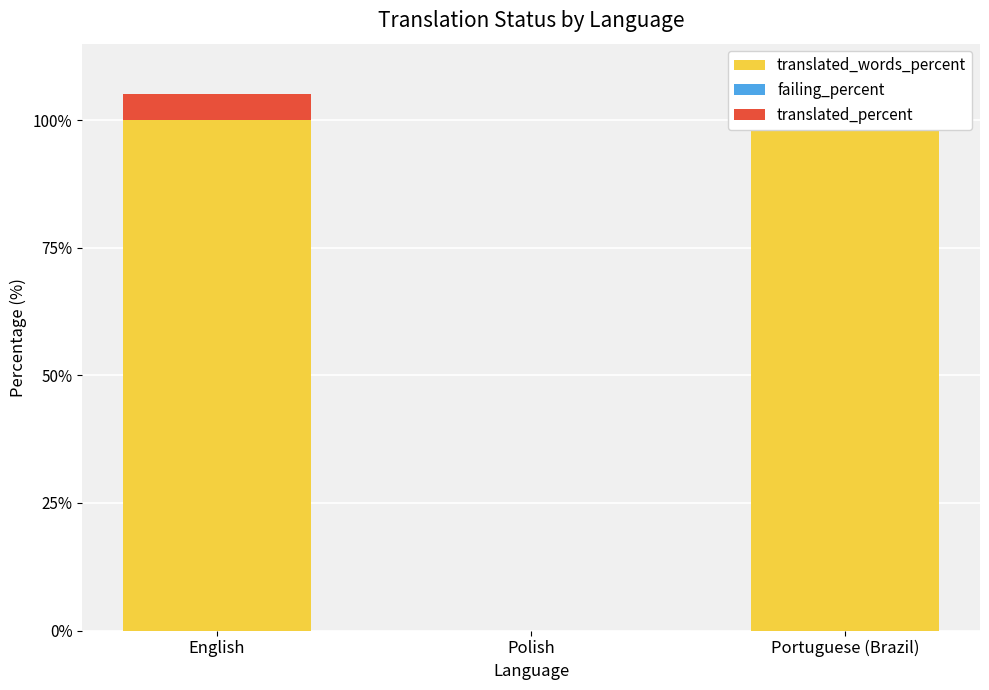

What position from the left is Portuguese (Brazil)?

3